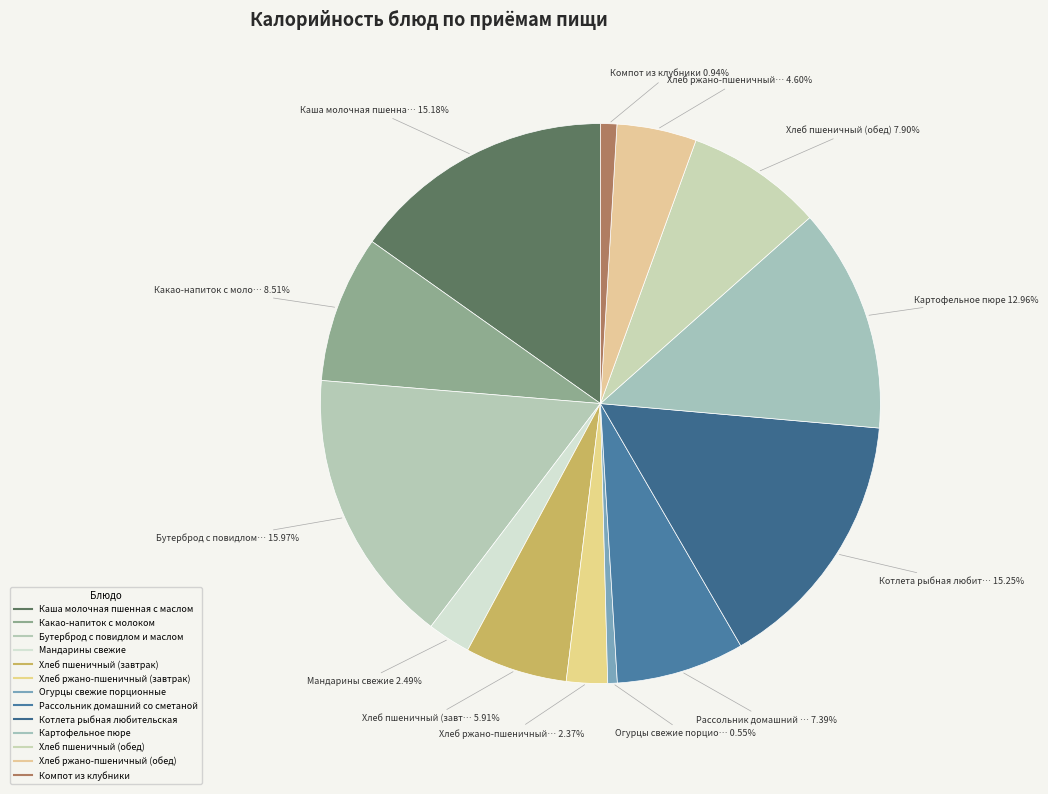

How many slices are in this pie chart?

13